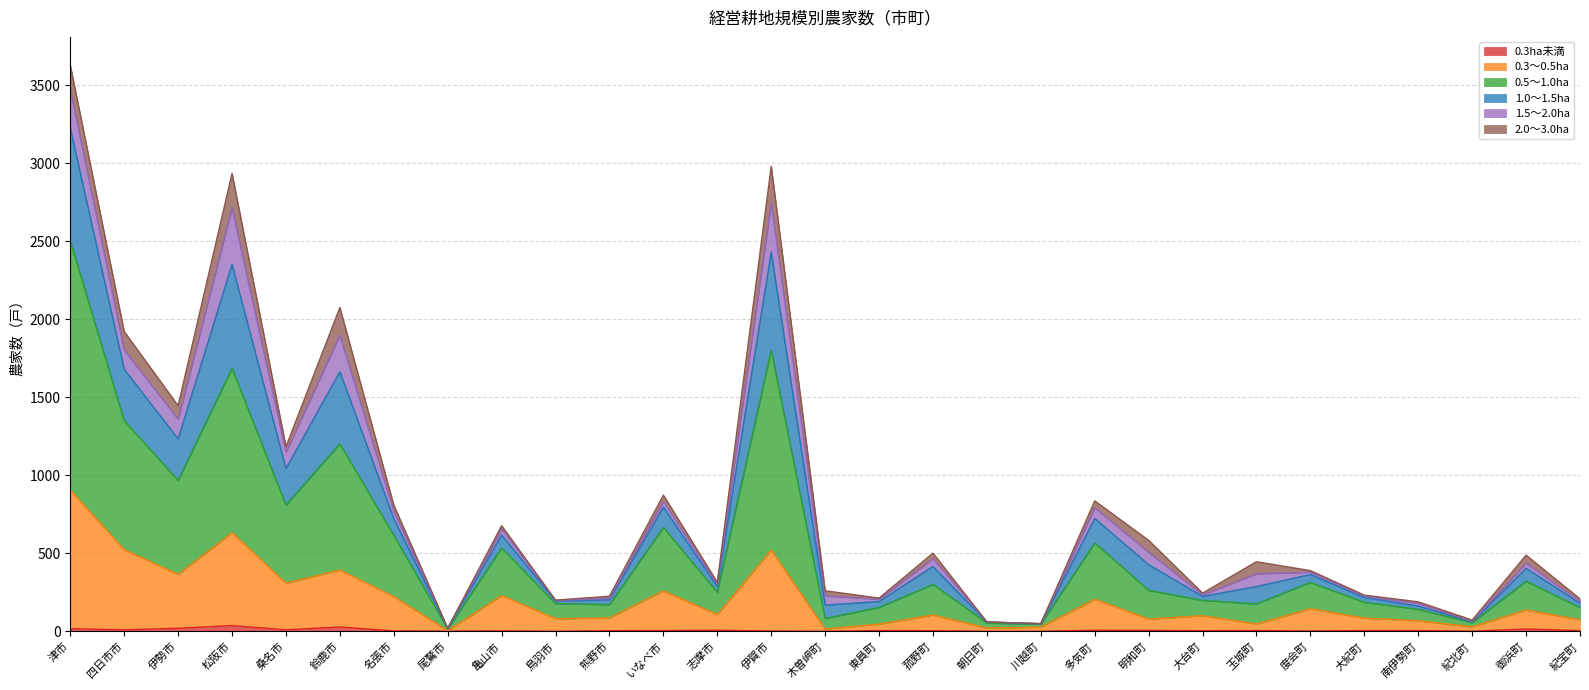

At which category is the sum across all series the highest?

津市